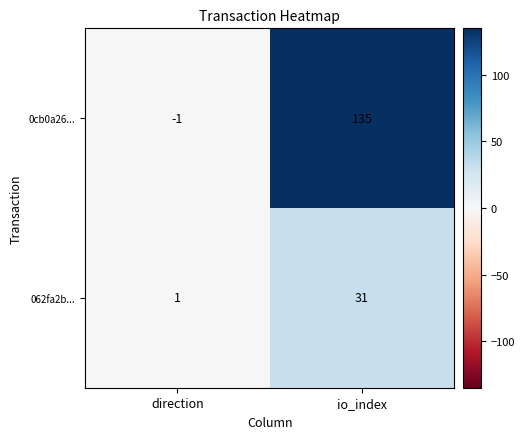

Is it true that 0cb0a26... equals -1 at direction?

True